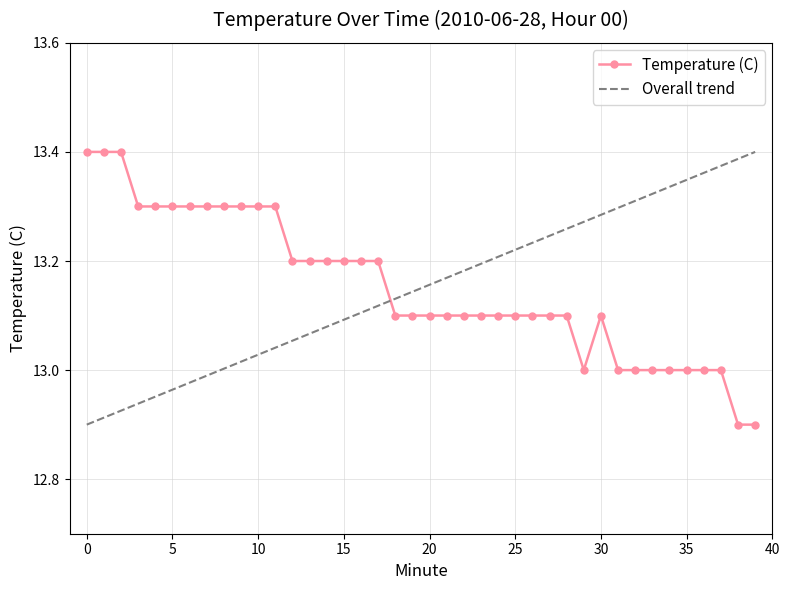

Rank the categories by value from highest to lowest.

0, 1, 2, 3, 4, 5, 6, 7, 8, 9, 10, 11, 12, 13, 14, 15, 16, 17, 18, 19, 20, 21, 22, 23, 24, 25, 26, 27, 28, 30, 29, 31, 32, 33, 34, 35, 36, 37, 38, 39